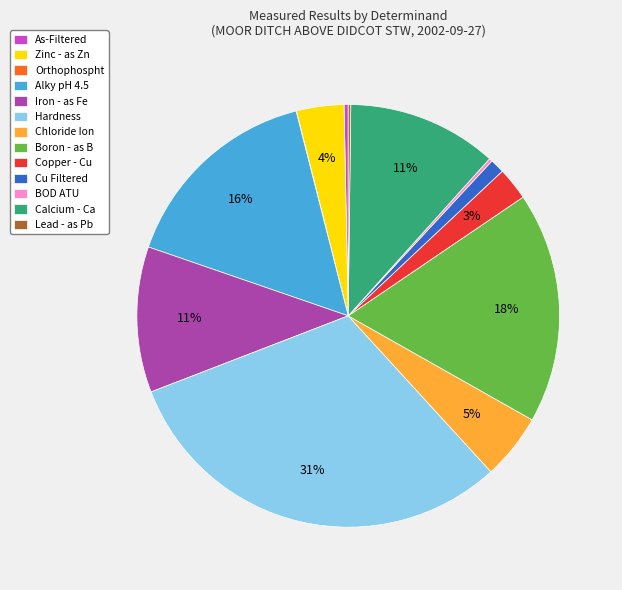

Is there any slice that represents more than half of the pie?

No